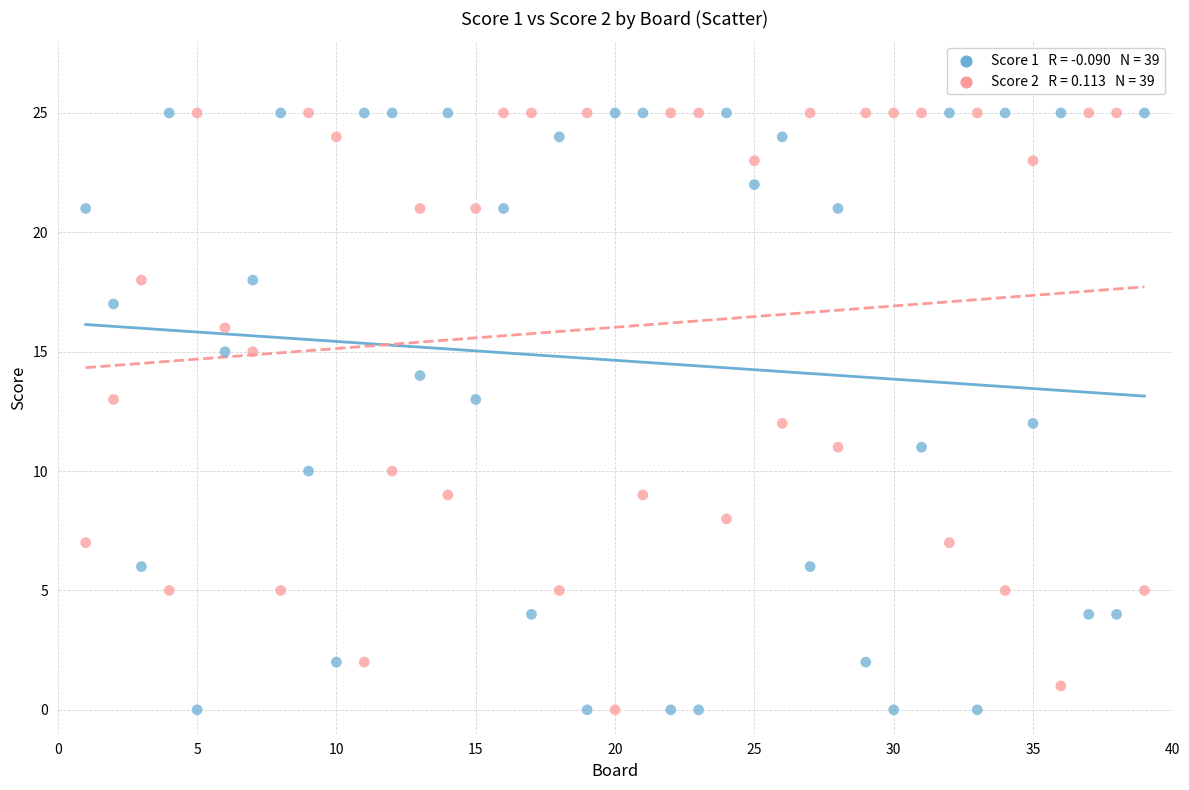

Across all data points, what is the range of Y values (max minus min)?

25